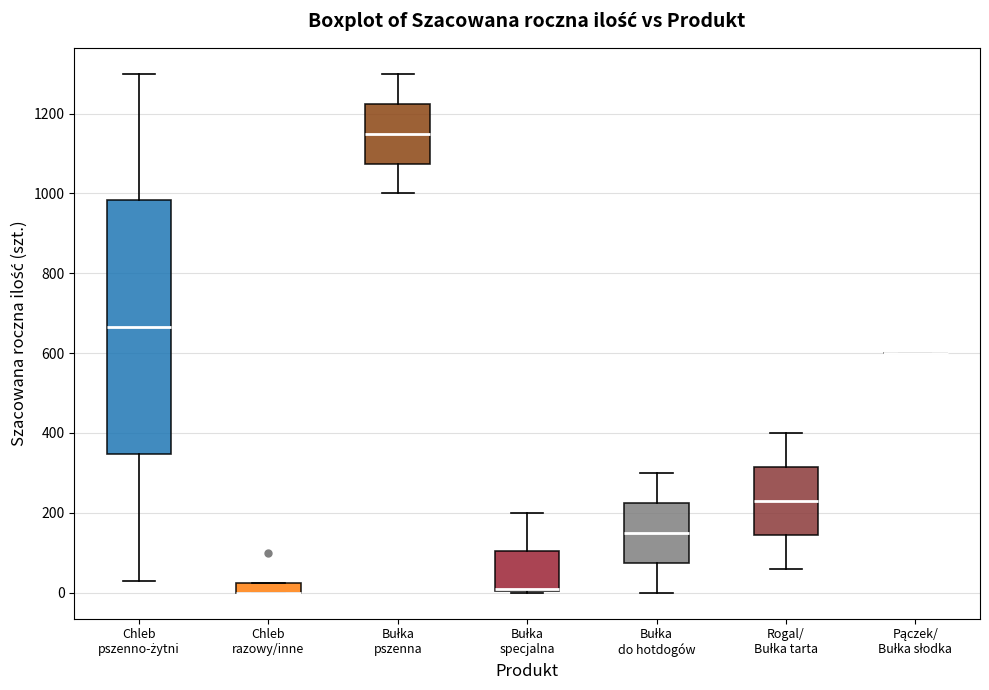

Which box is the tallest, from its lower edge to its upper edge?

Chleb pszenno-żytni